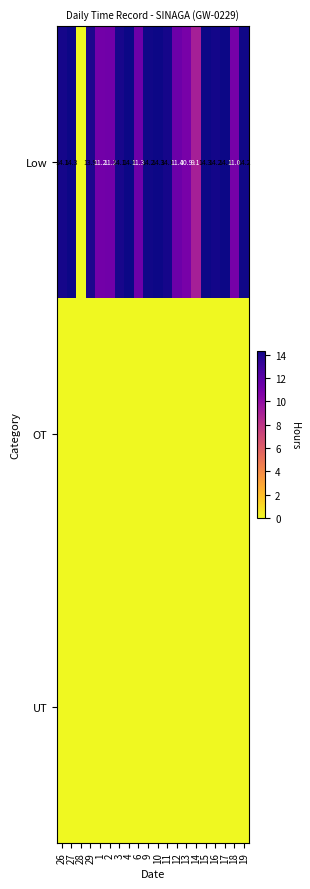

What is the difference between the Low values at 14 and 17?

5.2